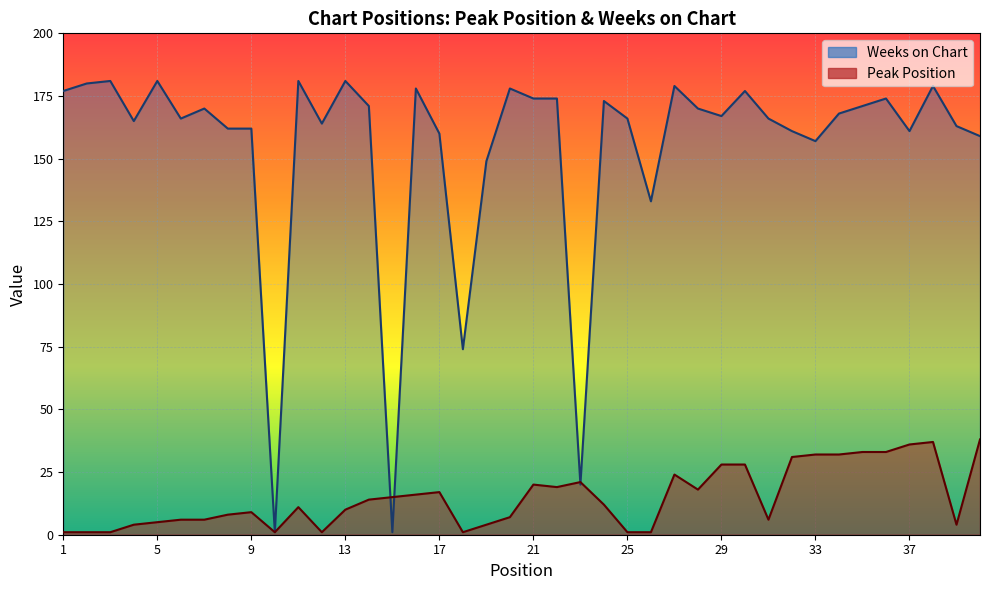

True or false: Peak Position has a value of 17 at 17.

True